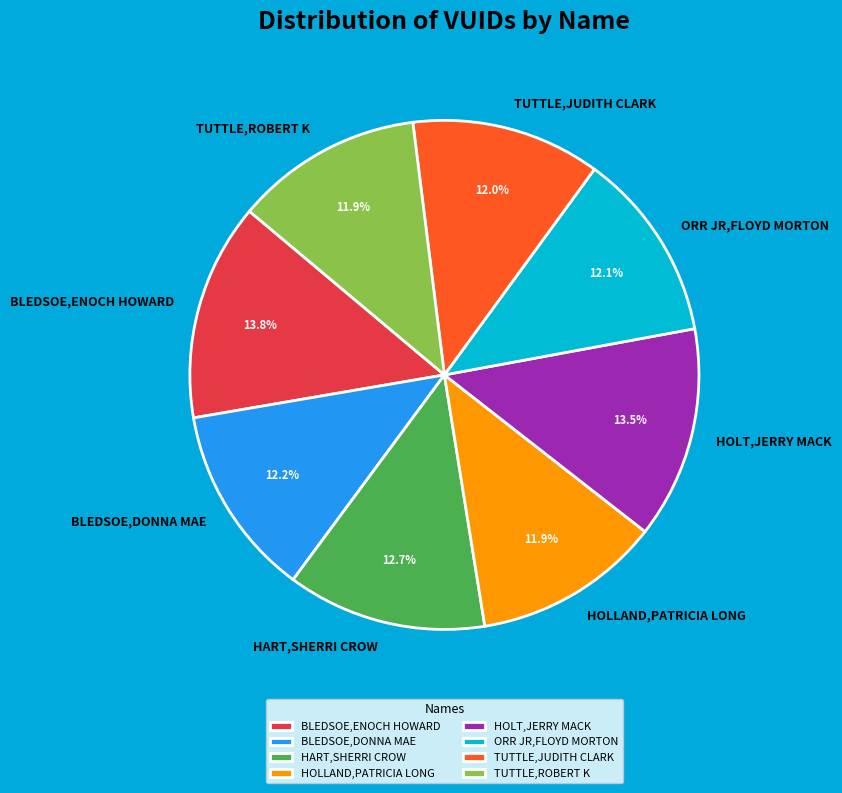

Is there a majority slice in this chart?

No